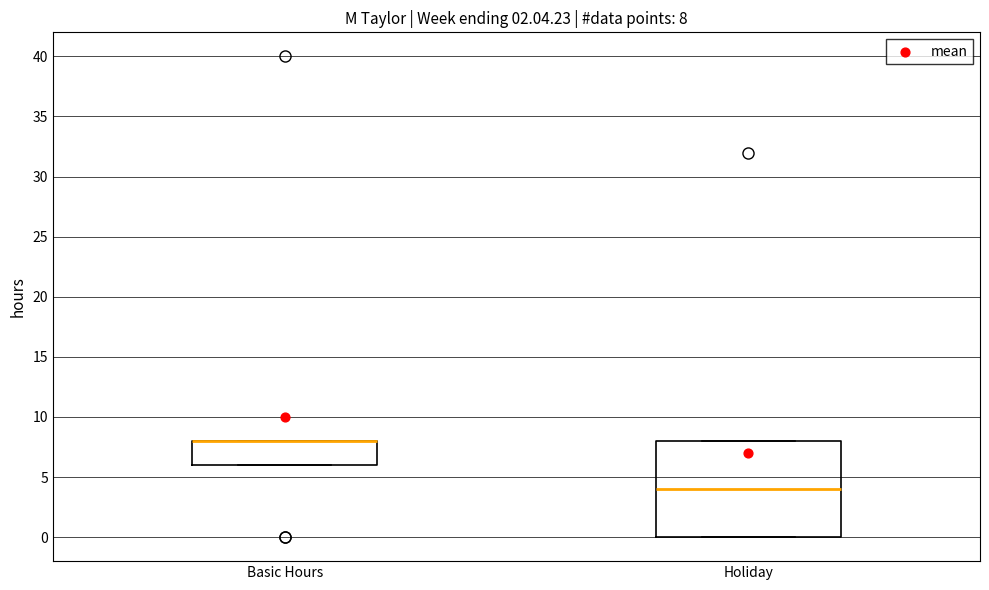

Which box is the tallest, from its lower edge to its upper edge?

Holiday